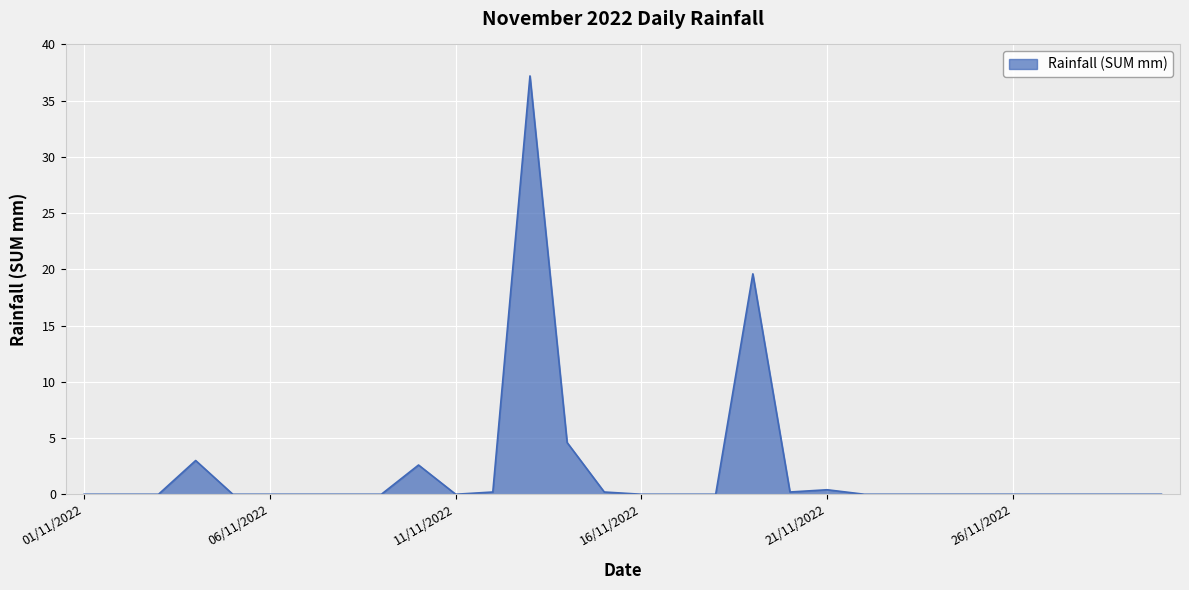

Reading left to right, extract all data points from this chart.

0.0	0.0	0.0	3.0	0.0	0.0	0.0	0.0	0.0	2.6	0.0	0.2	37.2	4.6	0.2	0.0	0.0	0.0	19.6	0.2	0.4	0.0	0.0	0.0	0.0	0.0	0.0	0.0	0.0	0.0